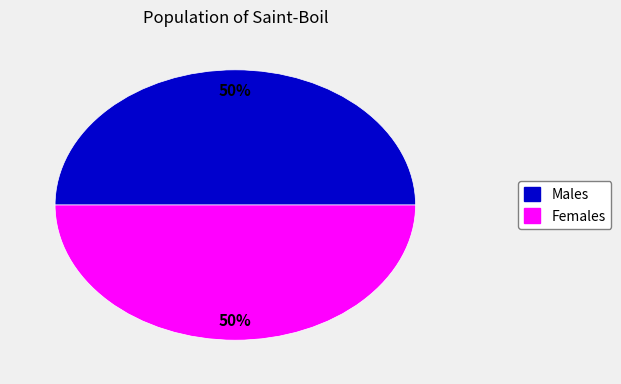

To the nearest percent, what is the average slice percentage?

50%